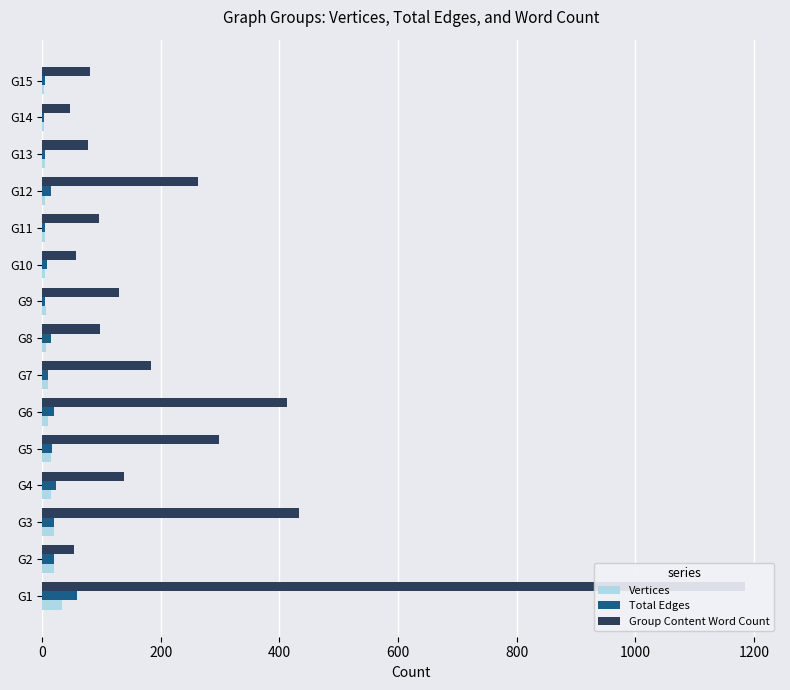

Is the value of Vertices at G12 greater than the value of Total Edges at G15?

No